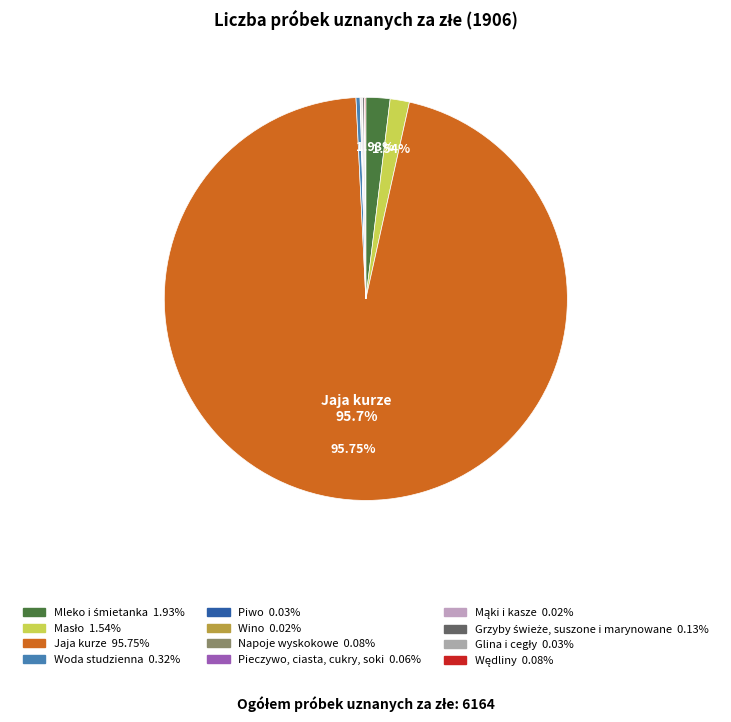

Which category has the biggest portion of the pie?

Jaja kurze